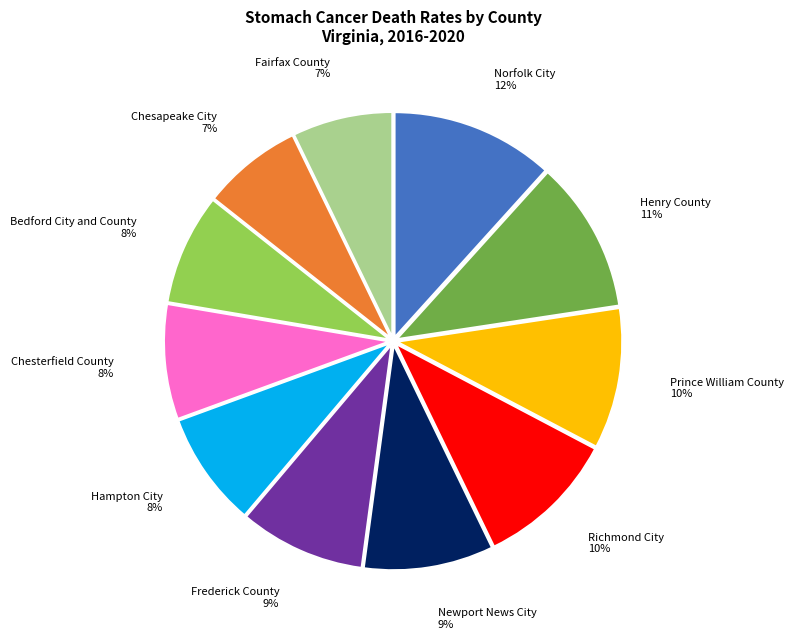

Is there a majority slice in this chart?

No